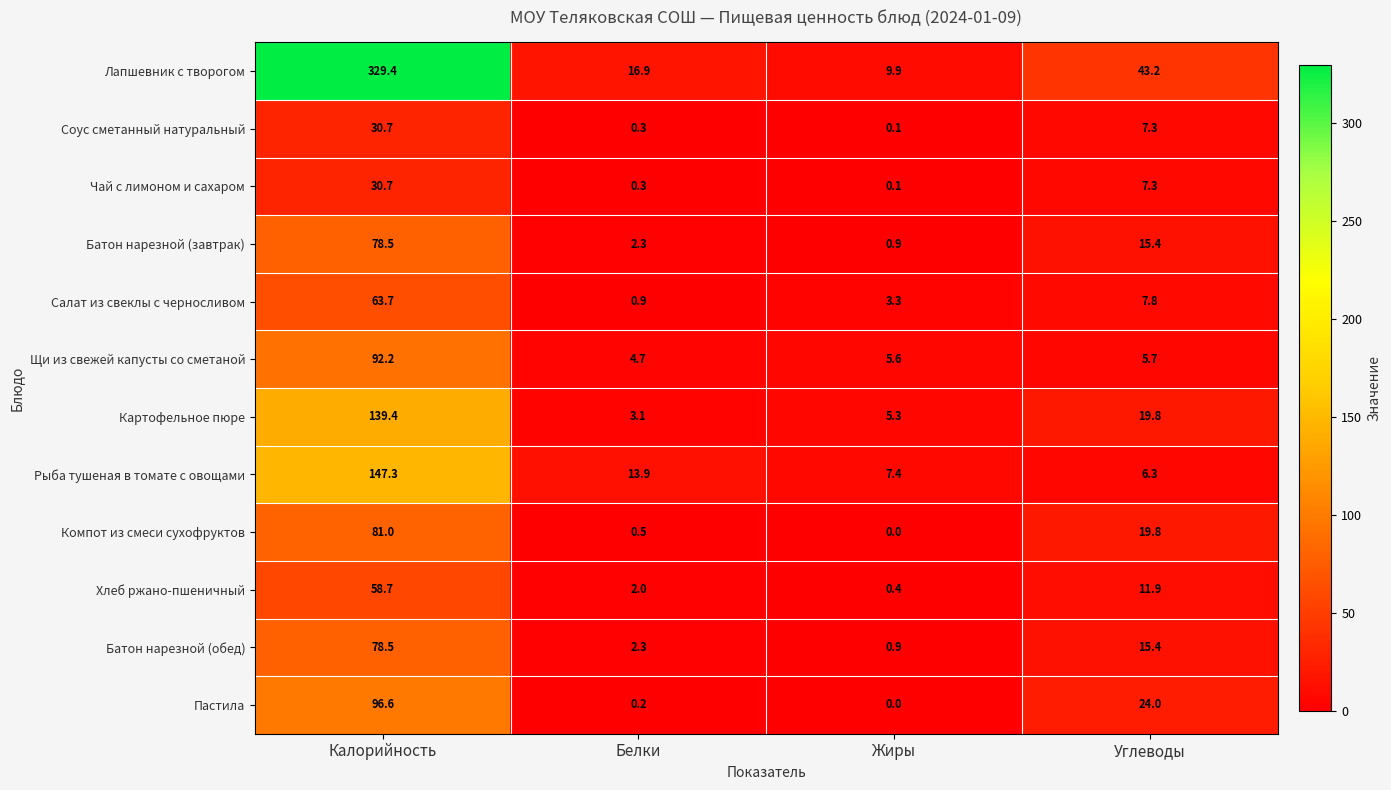

List the labels in order of Чай с лимоном и сахаром value, largest first.

Калорийность, Углеводы, Белки, Жиры